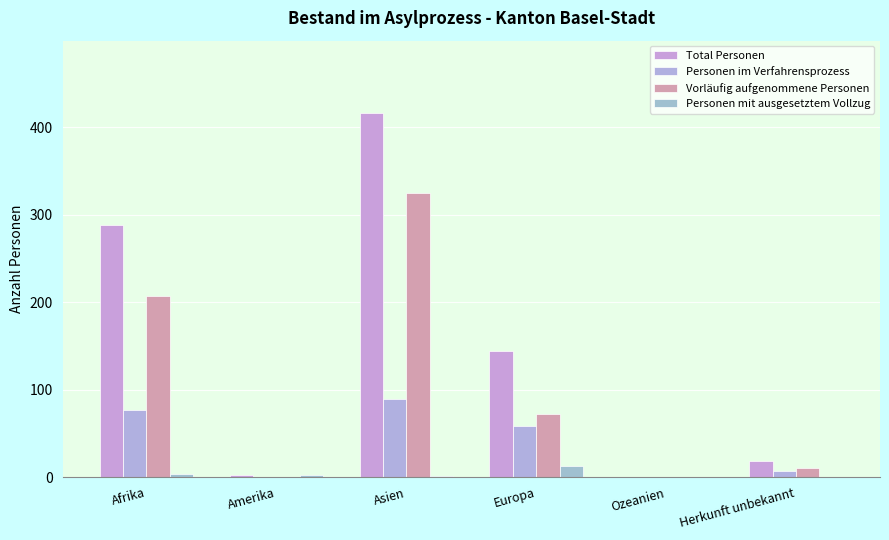

Reading right to left, list all the values displayed in this chart.

Total Personen: Herkunft unbekannt=18	Ozeanien=0	Europa=144	Asien=416	Amerika=2	Afrika=288
Personen im Verfahrensprozess: Herkunft unbekannt=7	Ozeanien=0	Europa=59	Asien=89	Amerika=0	Afrika=77
Vorläufig aufgenommene Personen: Herkunft unbekannt=11	Ozeanien=0	Europa=72	Asien=325	Amerika=0	Afrika=207
Personen mit ausgesetztem Vollzug: Herkunft unbekannt=0	Ozeanien=0	Europa=13	Asien=1	Amerika=2	Afrika=4